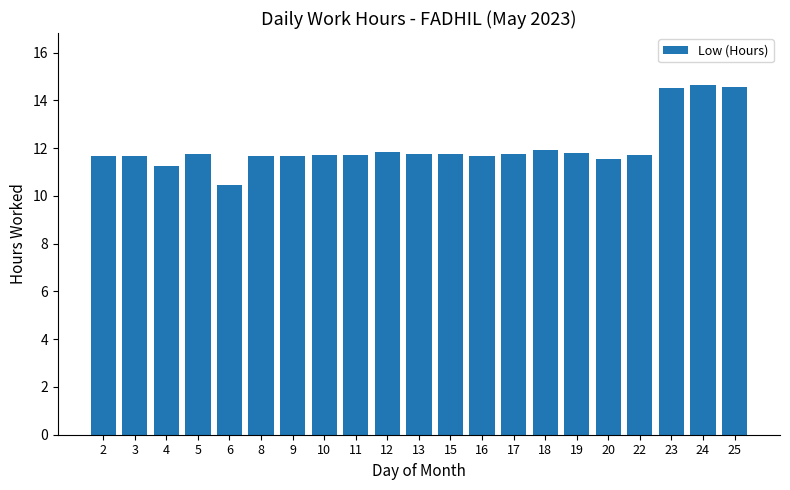

What is the value of the 19th bar from the left?

14.5